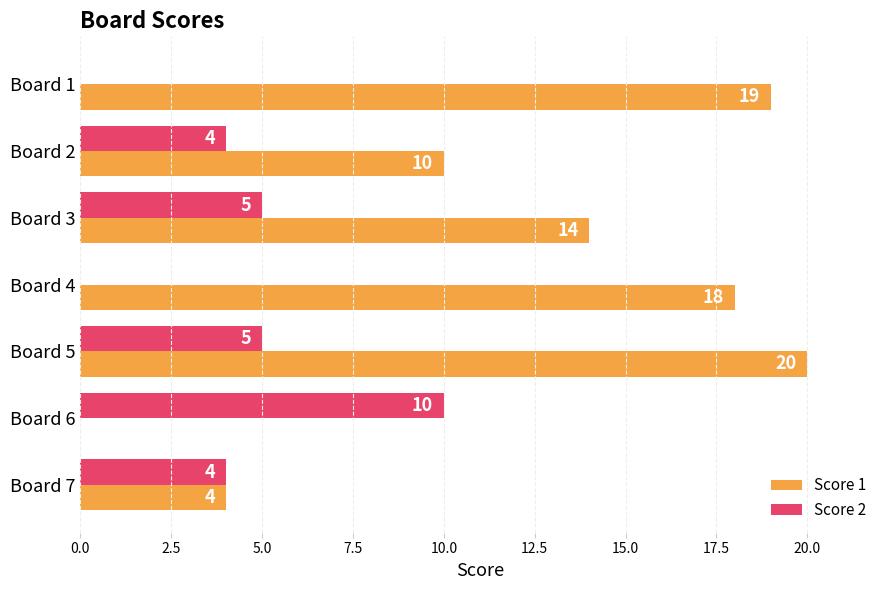

Which series has the largest total across all categories?

Score 1